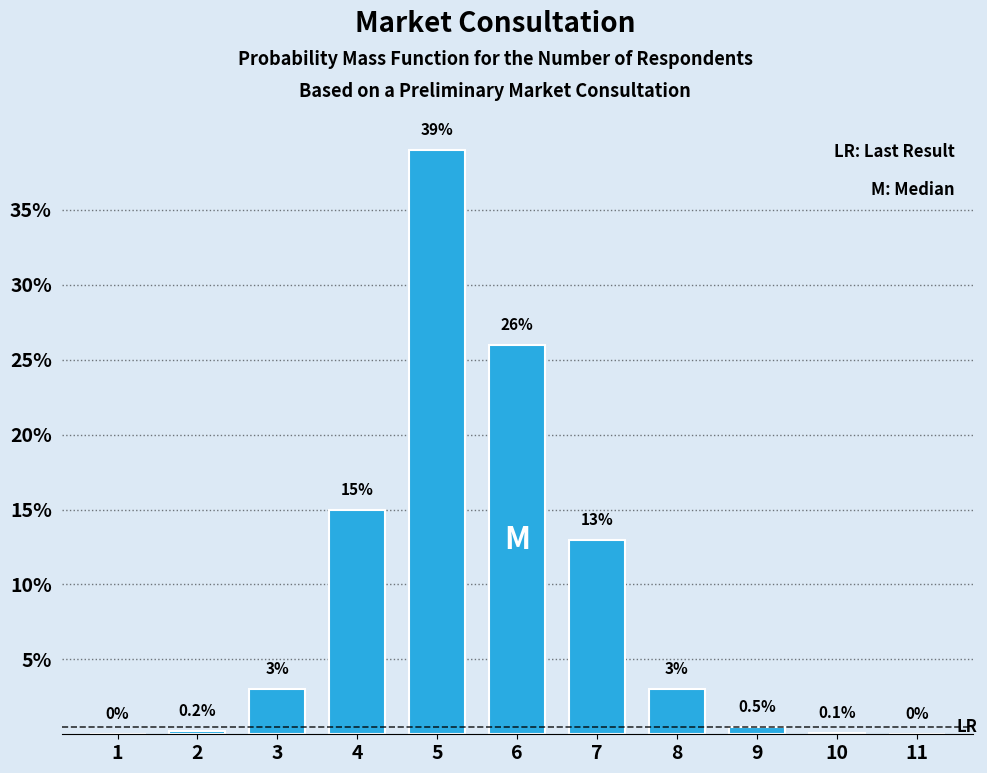

Reading left to right, extract all data points from this chart.

1=0.0	2=0.2	3=3.0	4=15.0	5=39.0	6=26.0	7=13.0	8=3.0	9=0.5	10=0.1	11=0.0